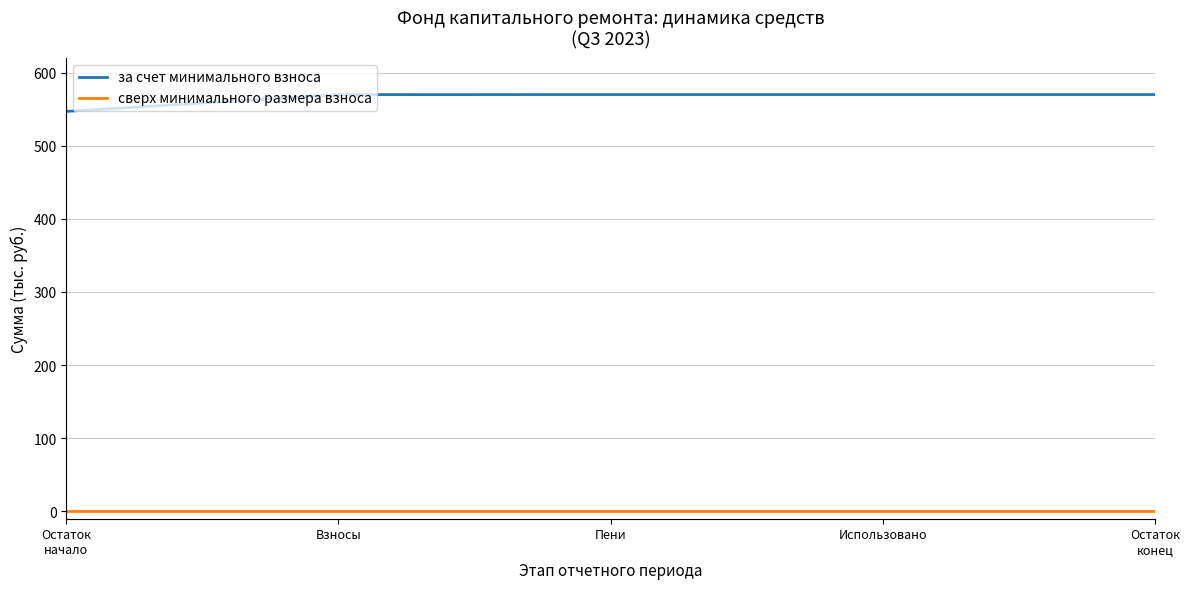

The value of сверх минимального размера взноса at Остаток
конец is 0.0. True or false?

True